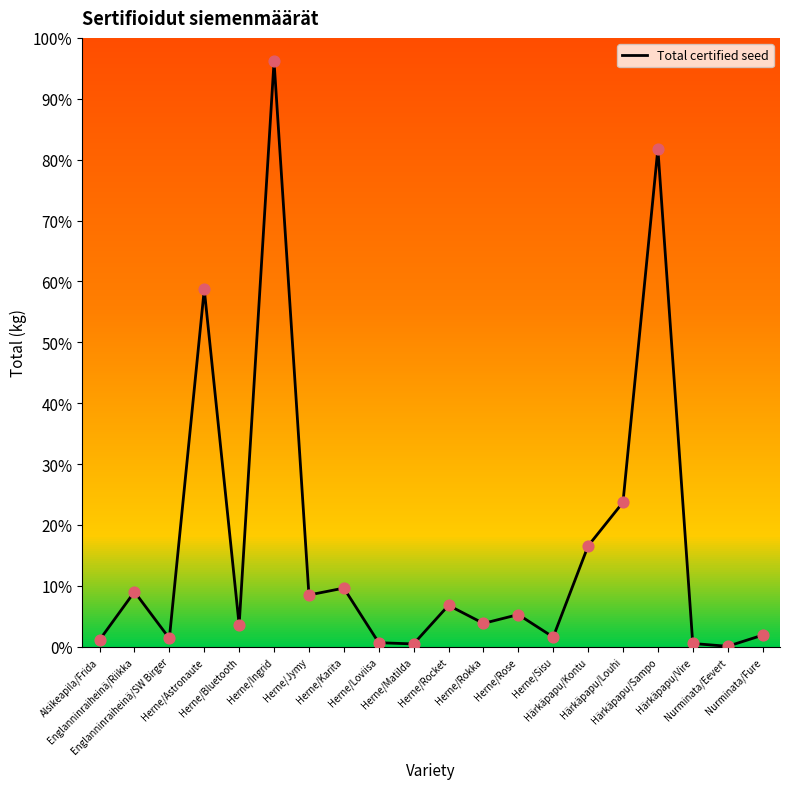

What is the change in value from Englanninraiheinä/Riikka to Härkäpapu/Louhi?

+117534